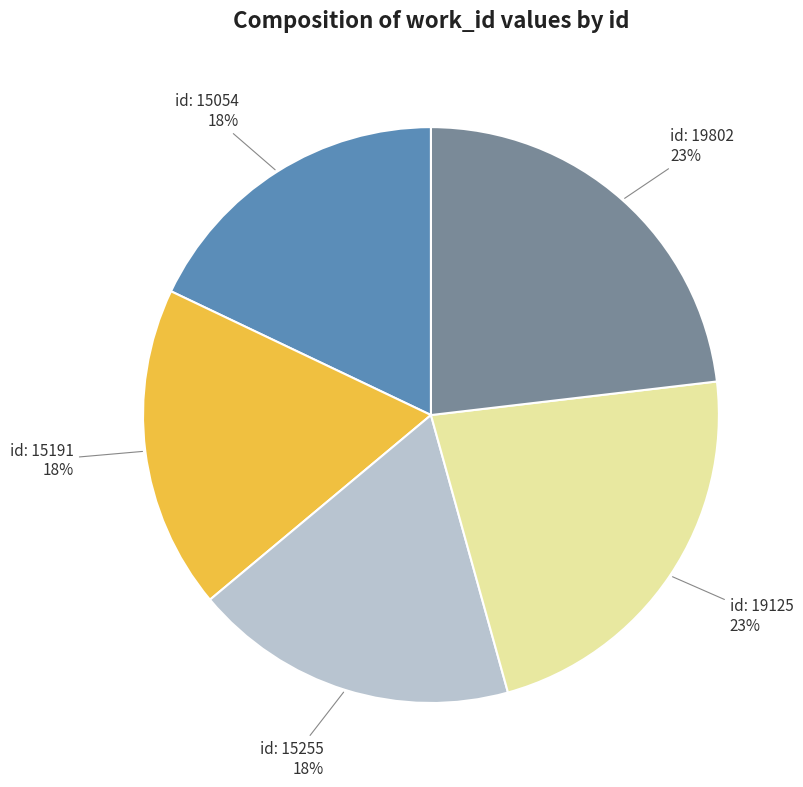

To the nearest percent, what is the average slice percentage?

20%